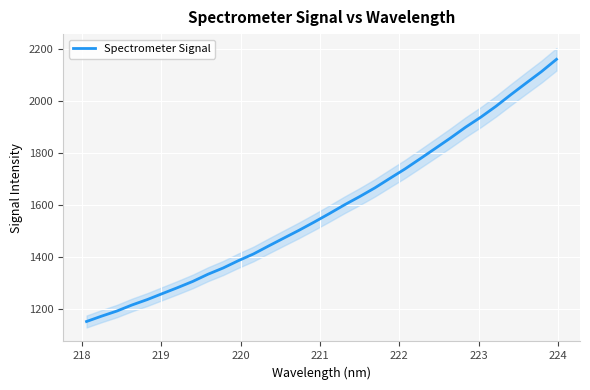

Reading left to right, what are all the values shown in this chart?

1150.6	1171.3	1190.8	1214.2	1234.9	1258.0	1280.9	1304.8	1332.4	1356.4	1384.4	1410.3	1441.1	1471.3	1501.3	1532.8	1565.5	1599.2	1630.9	1664.3	1701.2	1737.5	1776.8	1816.5	1856.5	1898.3	1936.7	1978.5	2023.9	2068.1	2111.6	2159.3